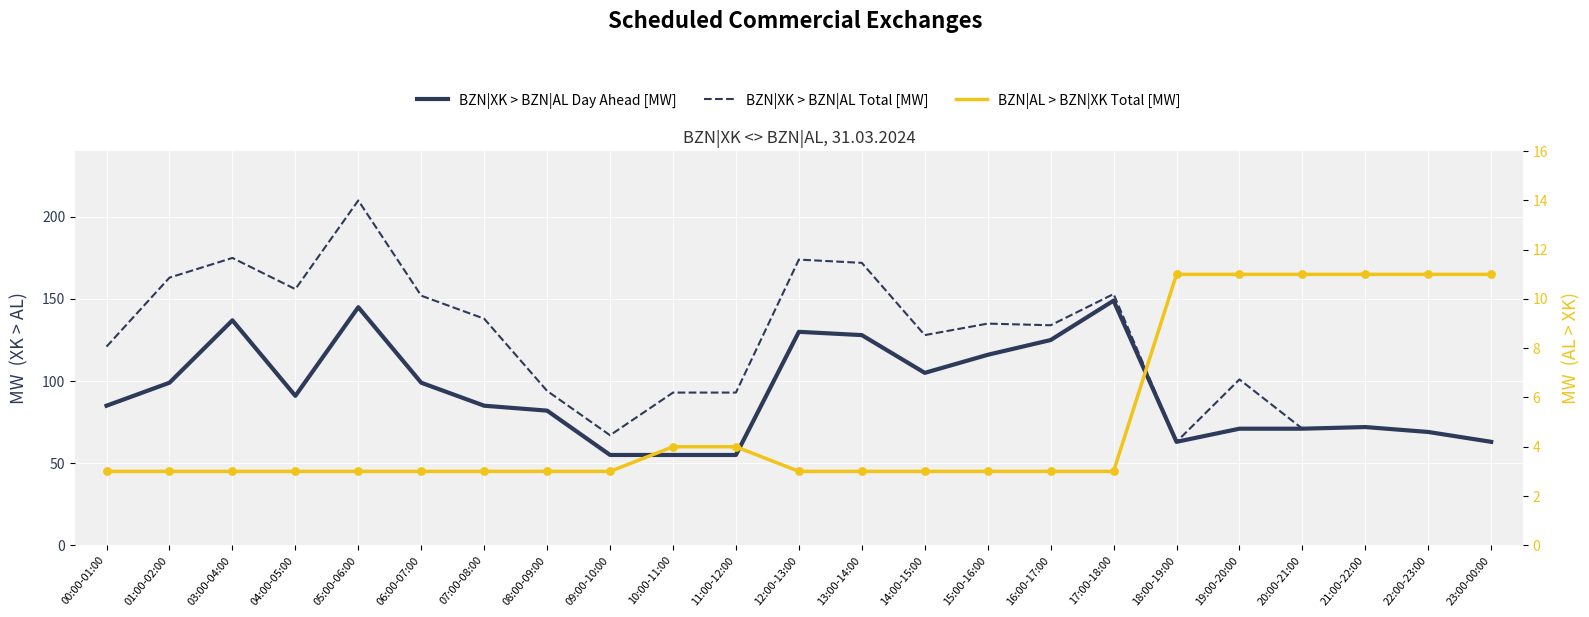

Which series reaches the minimum Y coordinate?

BZN|AL > BZN|XK Total [MW]